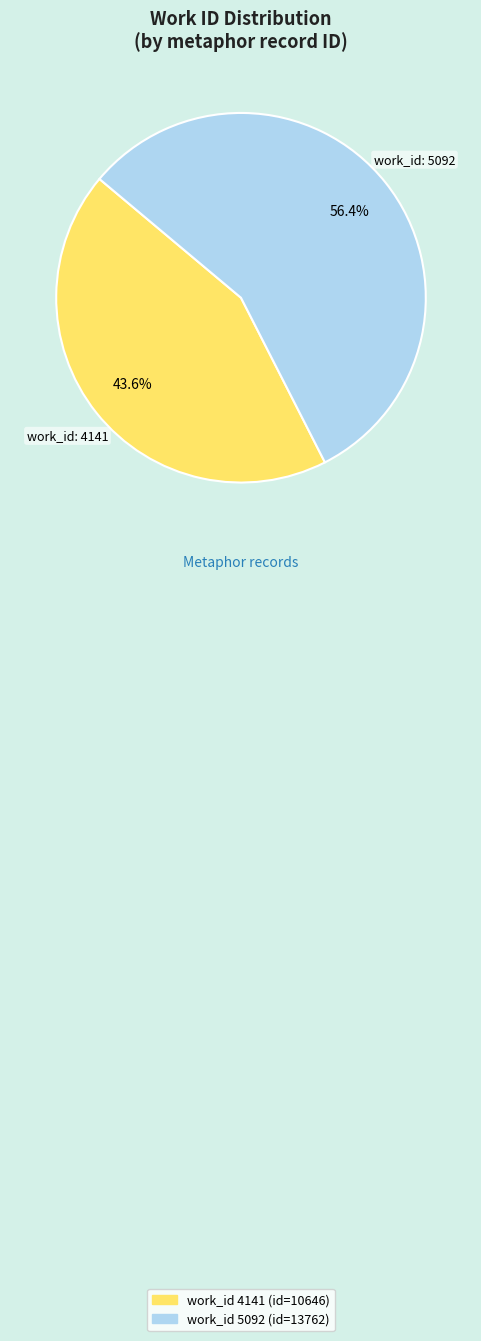

How many segments does this pie chart have?

2